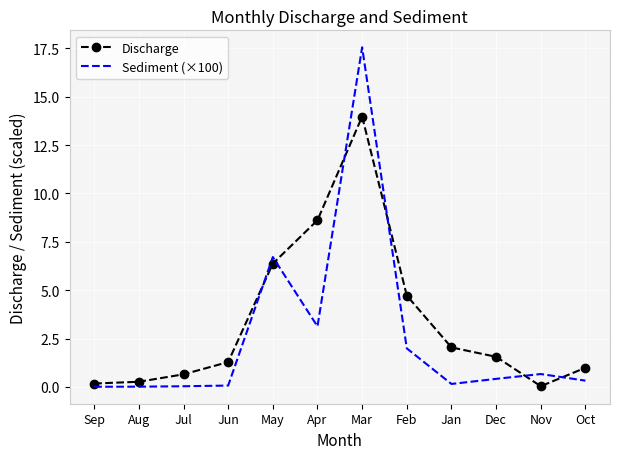

What is the sum of all Sediment (×100) values?

31.1